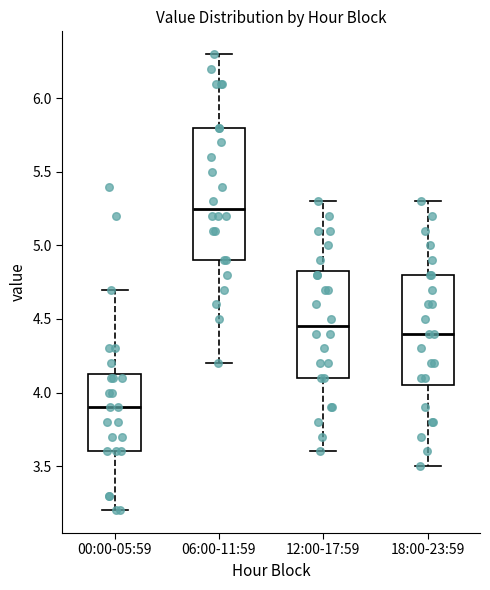

Reading left to right, transcribe this box plot: for each box, give where its median line is, the range the box spans, and where its two whiskers end, as read against the y-axis. The values are not printed on the chart, so give them approximately, as read against the axis.

00:00-05:59: median 3.90, box 3.60 to 4.15, whiskers 3.20 to 4.70
06:00-11:59: median 5.25, box 4.90 to 5.80, whiskers 4.20 to 6.30
12:00-17:59: median 4.45, box 4.10 to 4.85, whiskers 3.60 to 5.30
18:00-23:59: median 4.40, box 4.05 to 4.80, whiskers 3.50 to 5.30